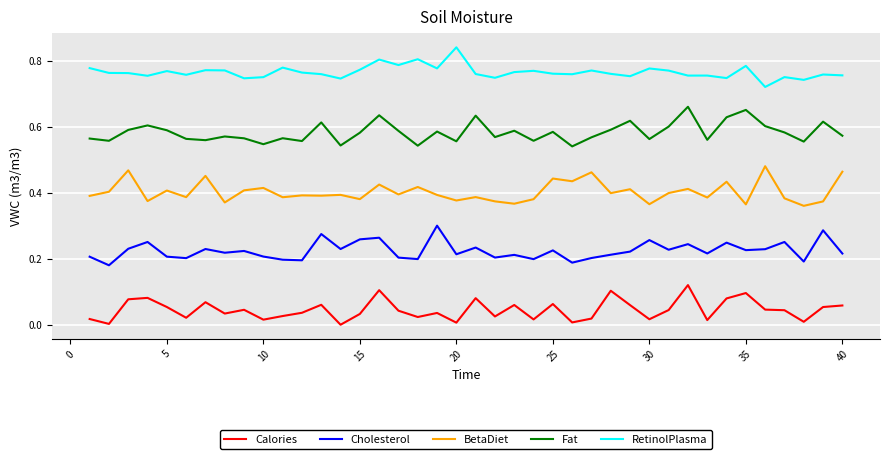

What are all the series names shown in the legend?

Calories, Cholesterol, BetaDiet, Fat, RetinolPlasma